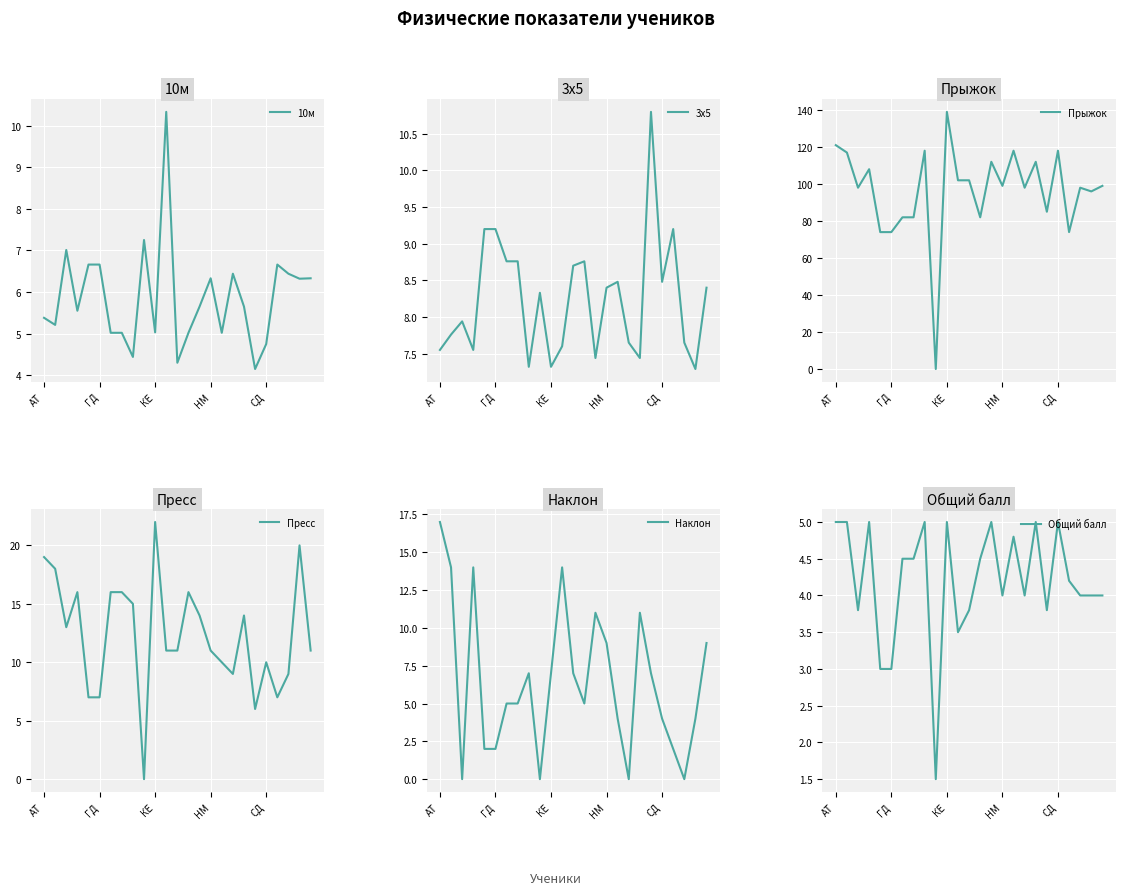

How many positive values does the Наклон series have?

21